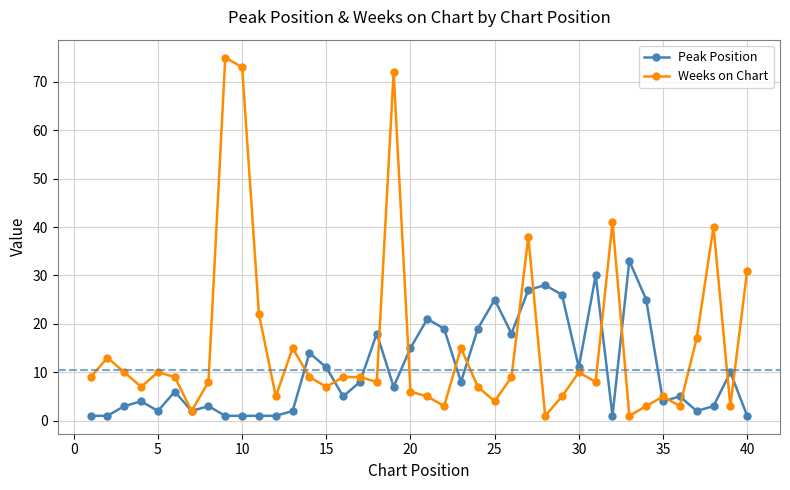

How many lines are shown in the chart?

2